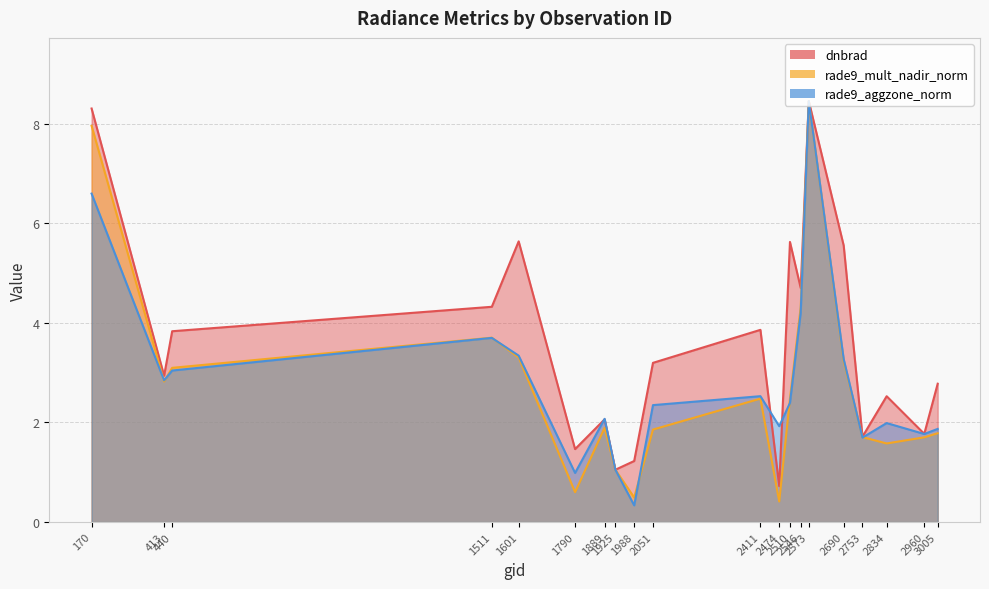

Which series changed the most between 2546 and 2960?

dnbrad